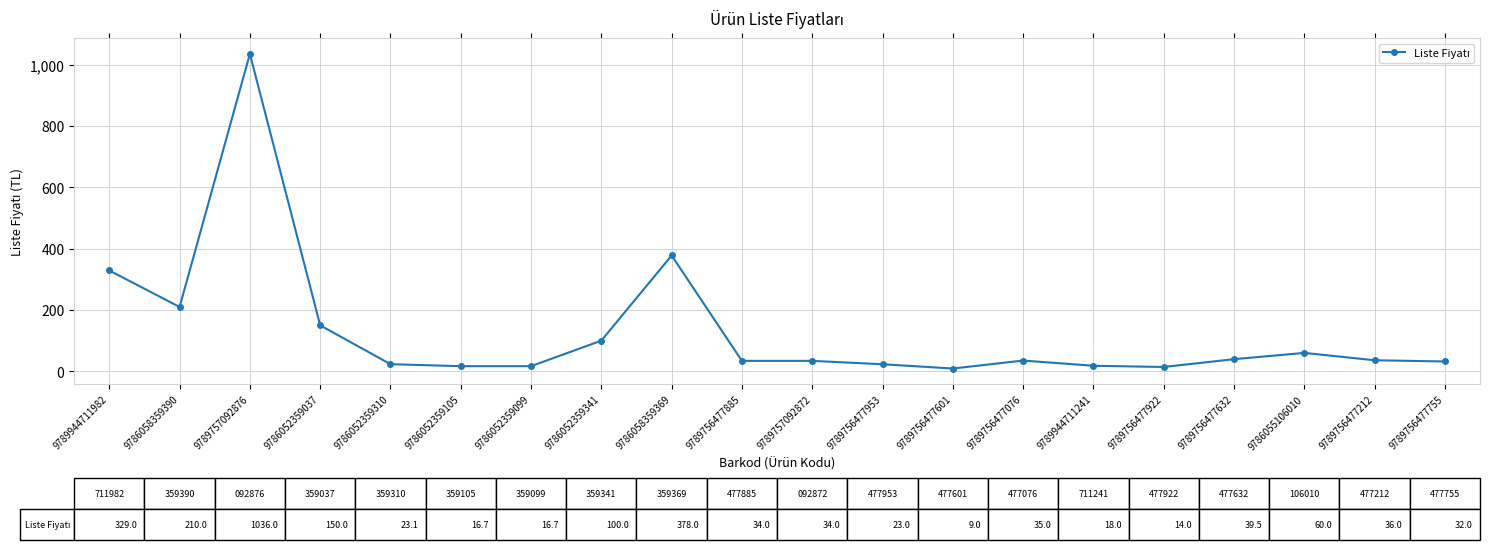

Is this an area chart (filled region under the line)?

No